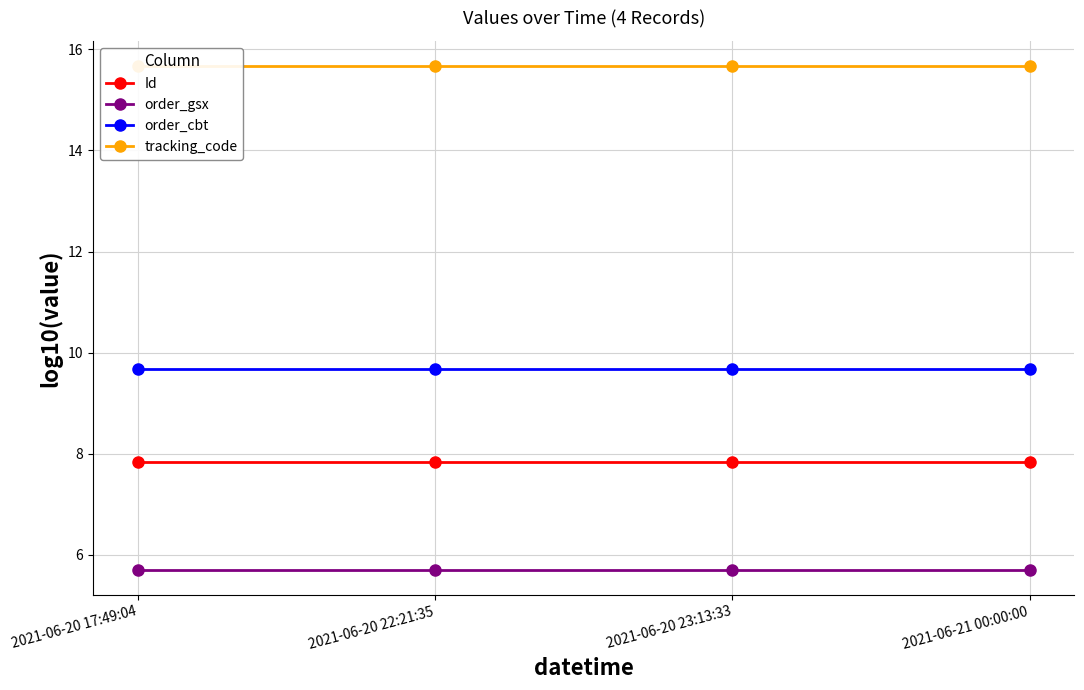

Rank the series by their maximum value, from highest to lowest.

tracking_code, order_cbt, Id, order_gsx